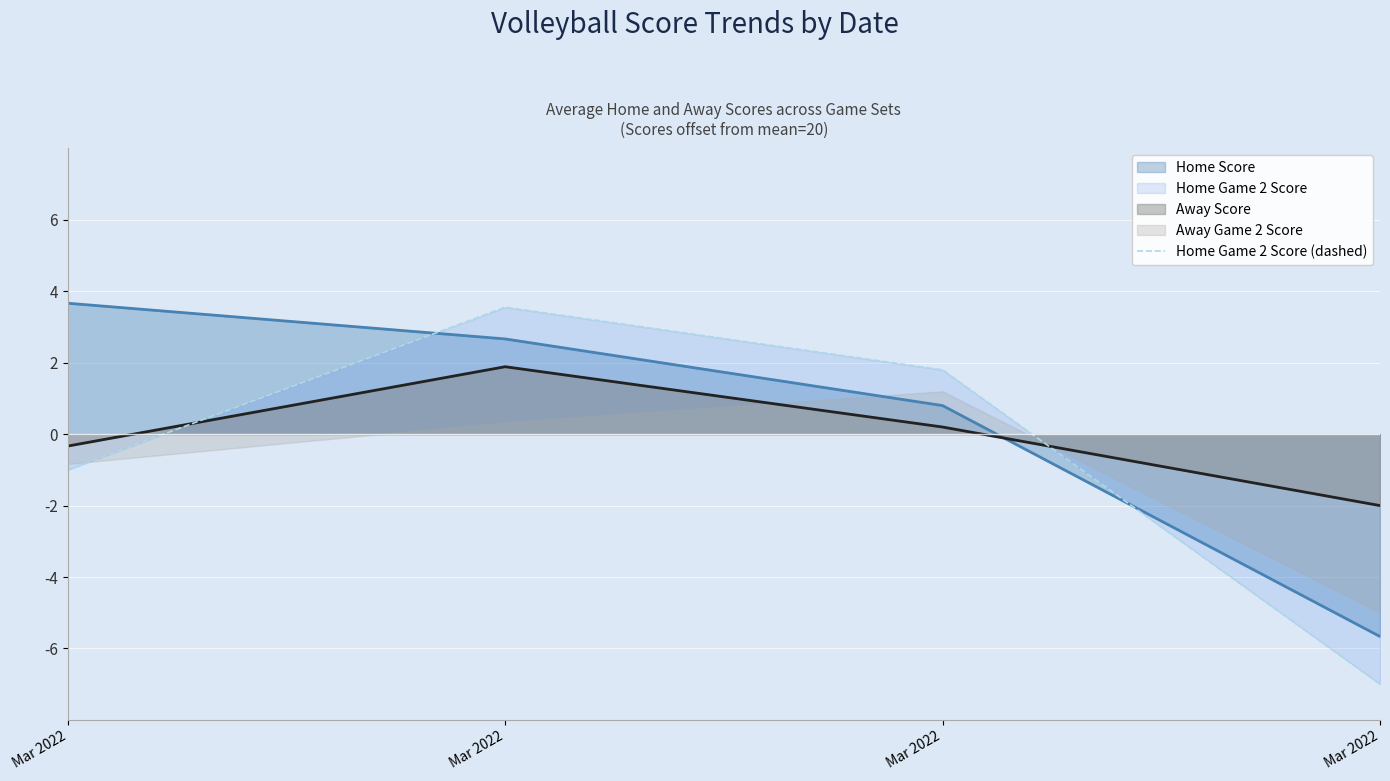

List the labels in order of value, smallest first.

Mar 2022, Mar 2022, Mar 2022, Mar 2022